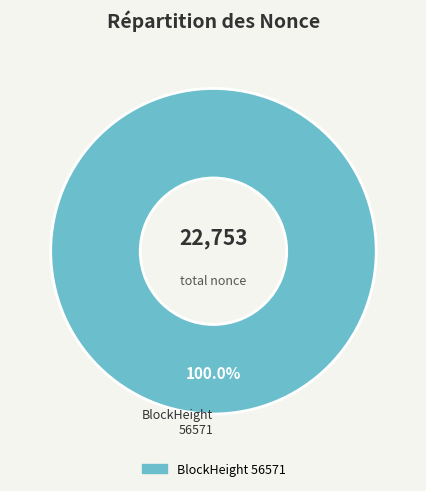

How many slices are in this pie chart?

1